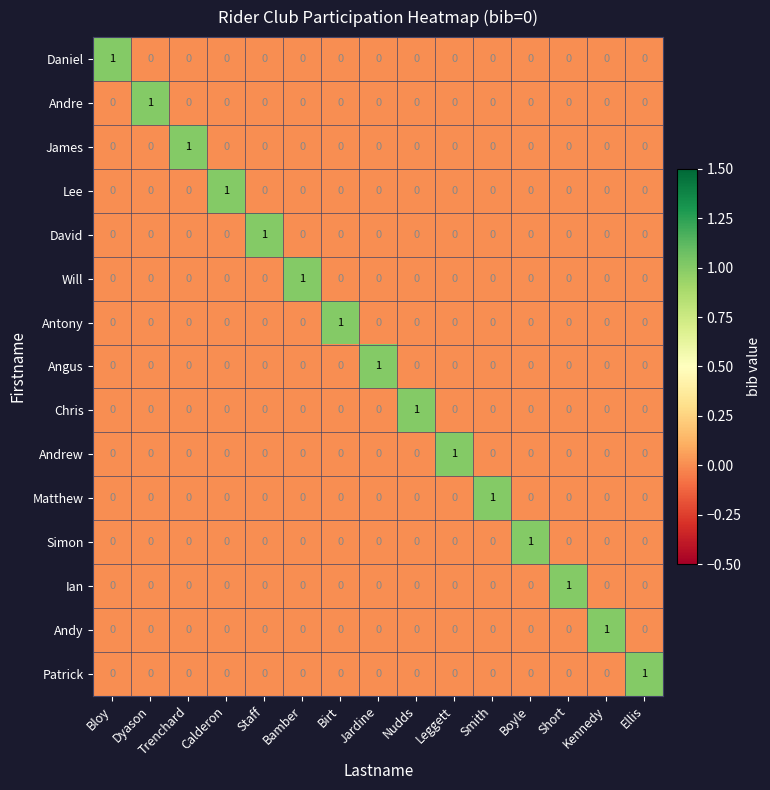

How many data points in Angus are above 0?

1